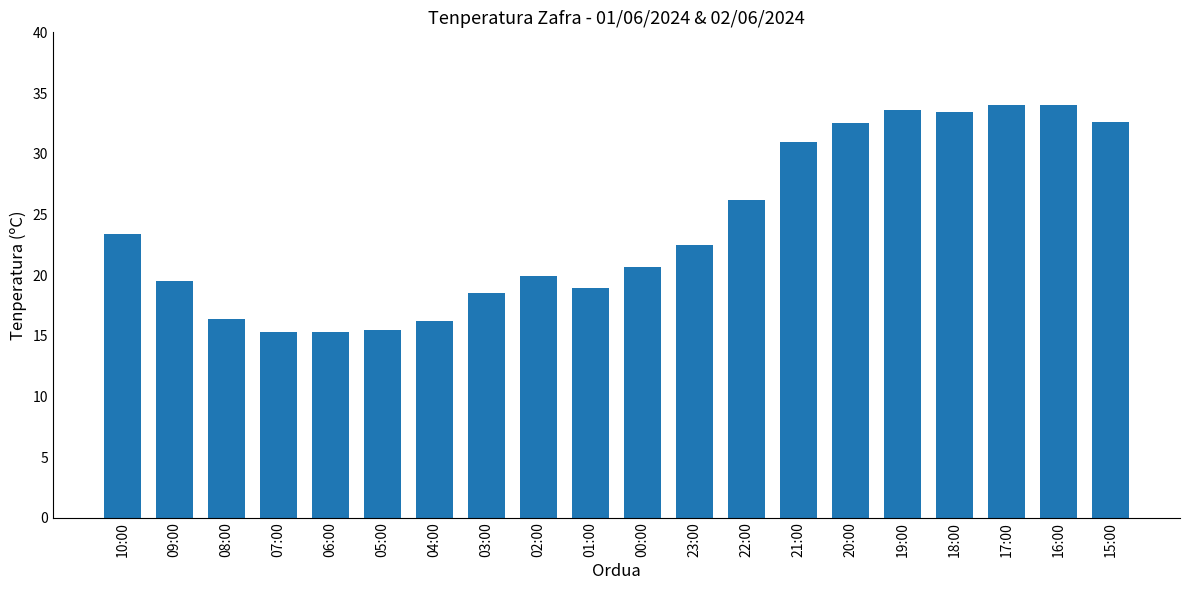

How many series are shown in this chart?

1